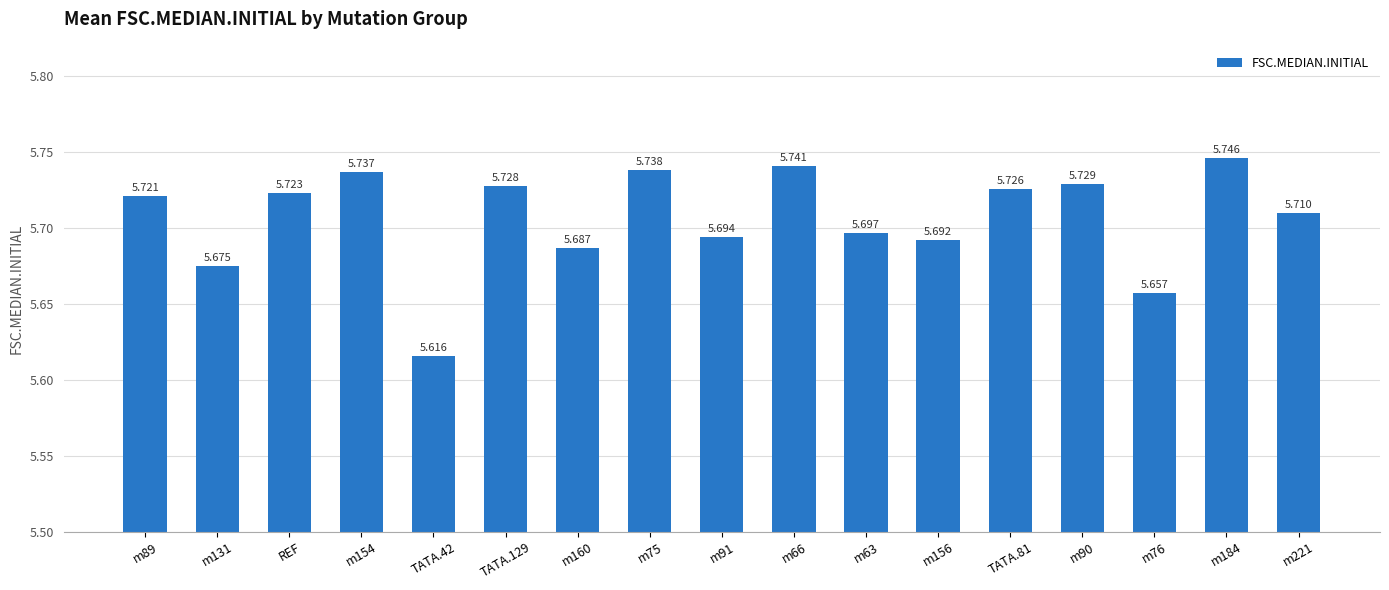

How many bars are there in total?

17